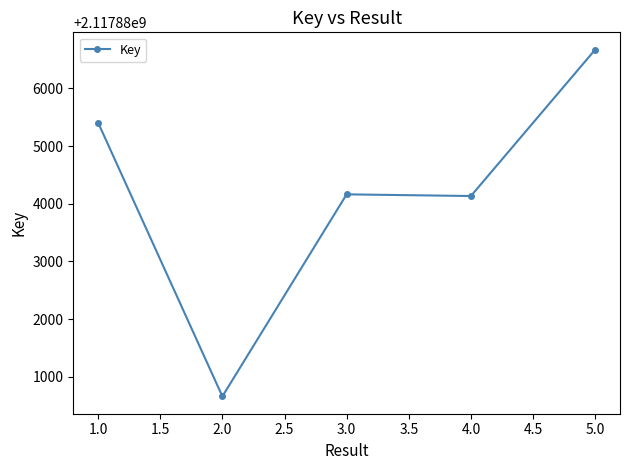

The value at 1.0 is 2780034987. True or false?

False